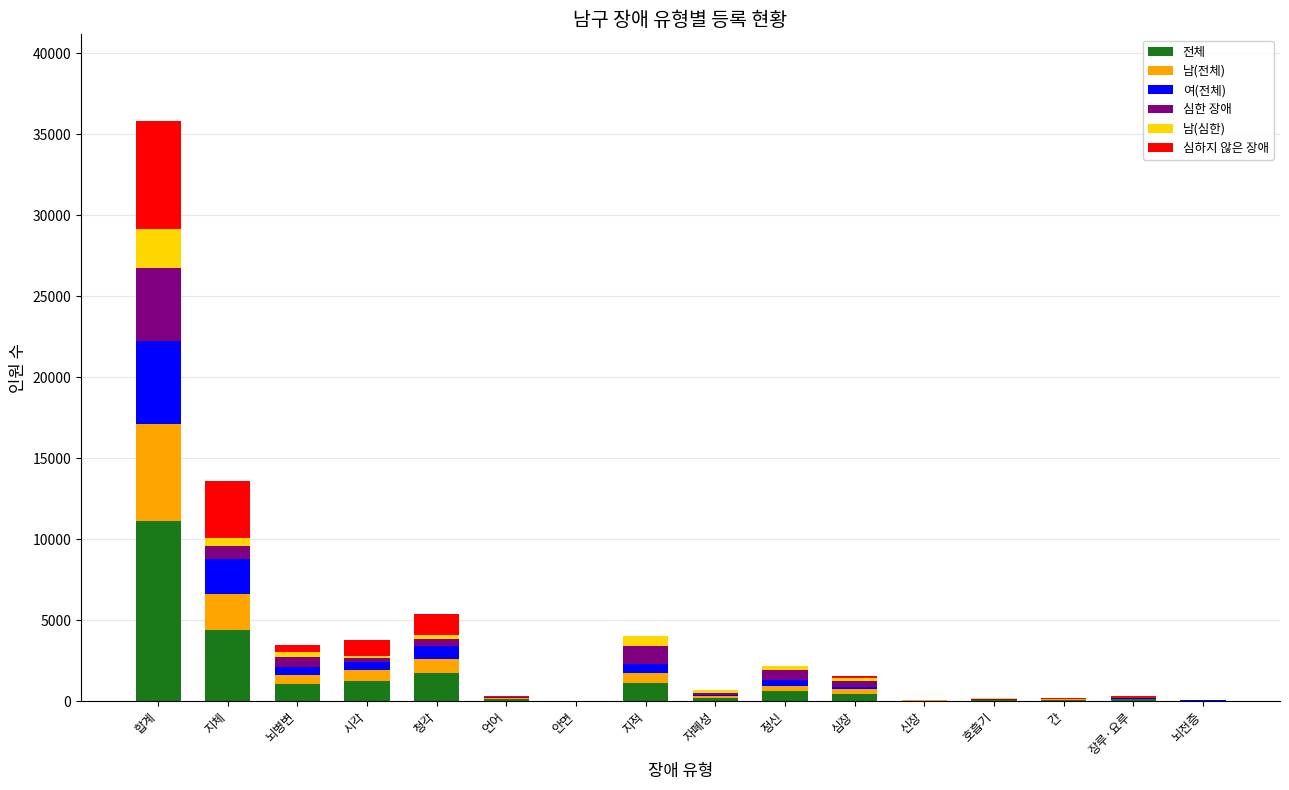

What is the maximum value for 전체?

11129